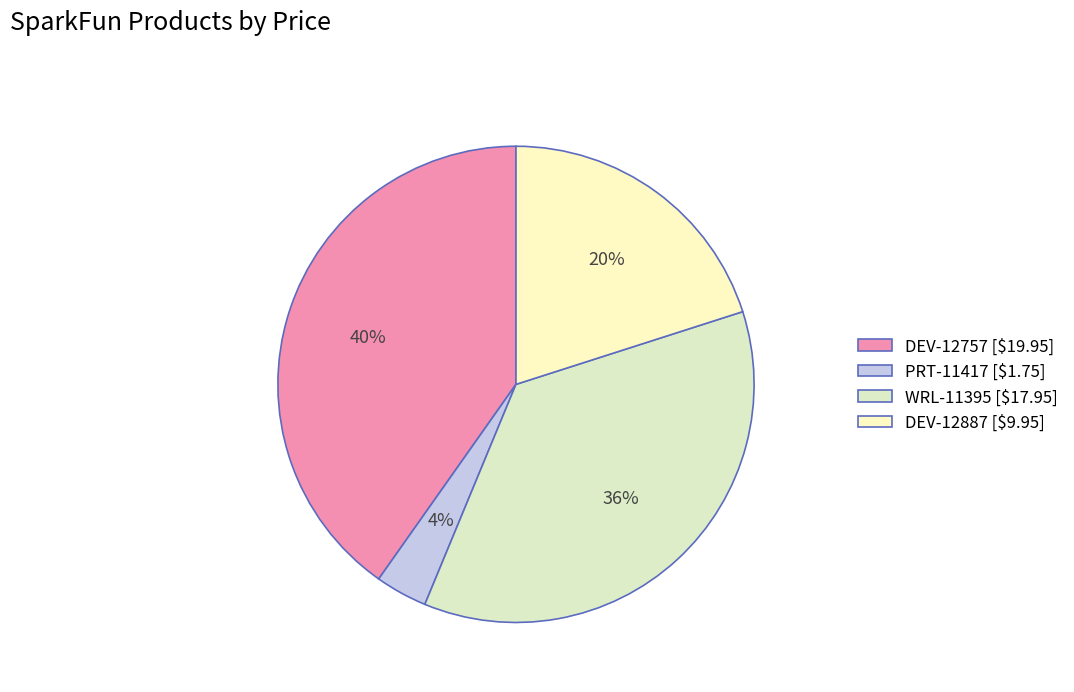

Which has a higher value, PRT-11417 or DEV-12757?

DEV-12757